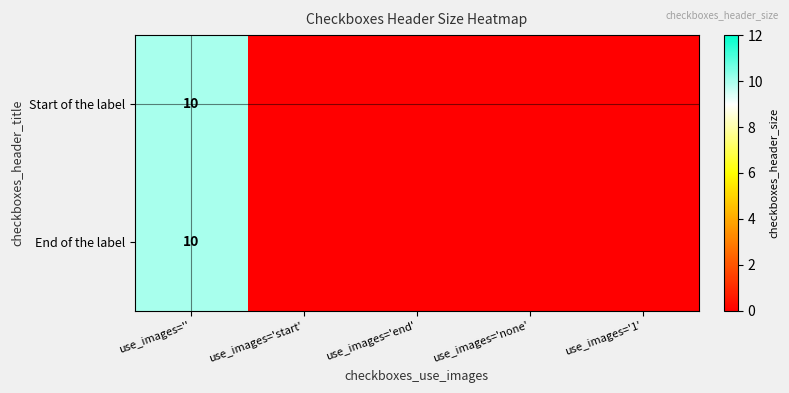

The End of the label series shows 7 at use_images=''. True or false?

False